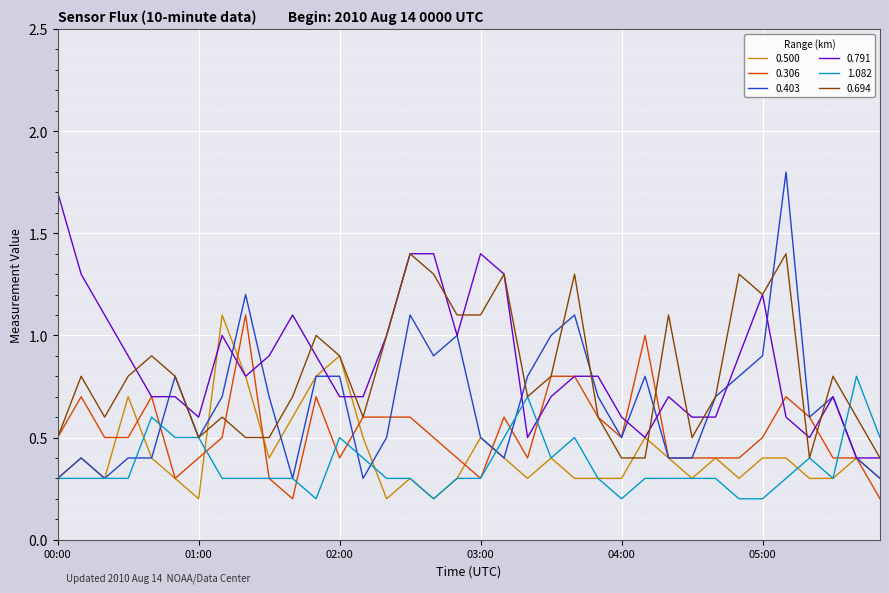

What is the maximum value for 0.403?

1.8